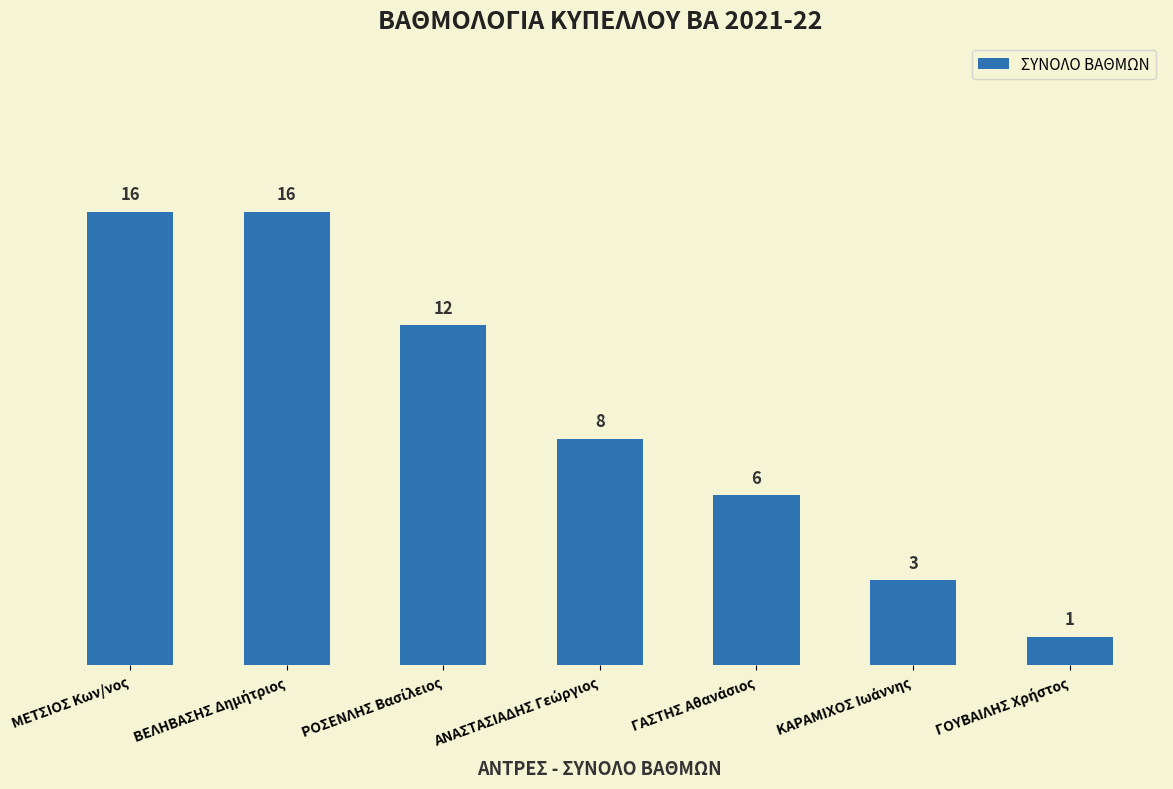

The chart shows a value of 16 at ΜΕΤΣΙΟΣ Κων/νος. True or false?

True